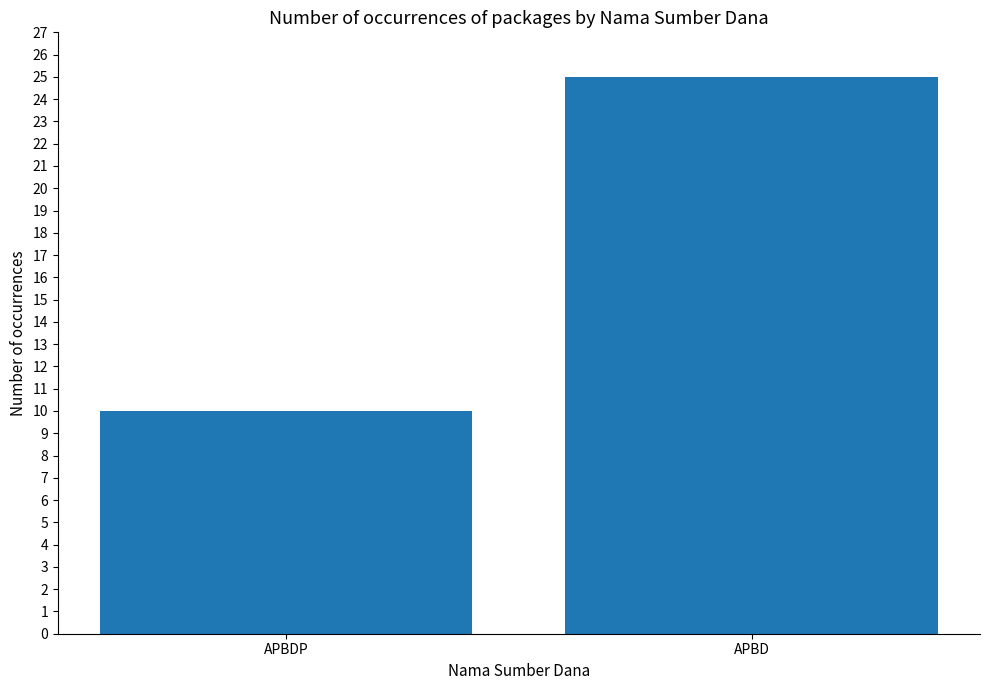

What is the label of the 1st bar from the left?

APBDP